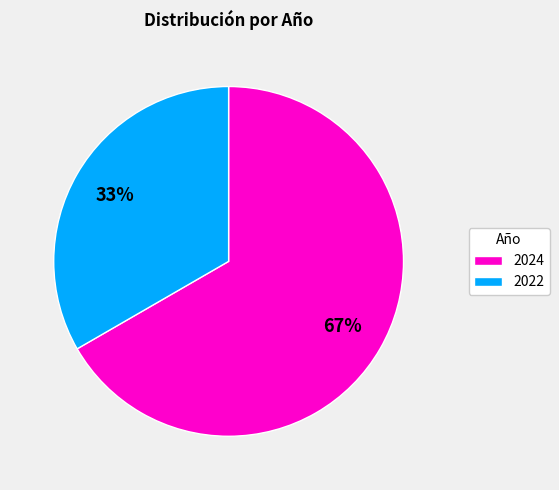

How many segments does this pie chart have?

2